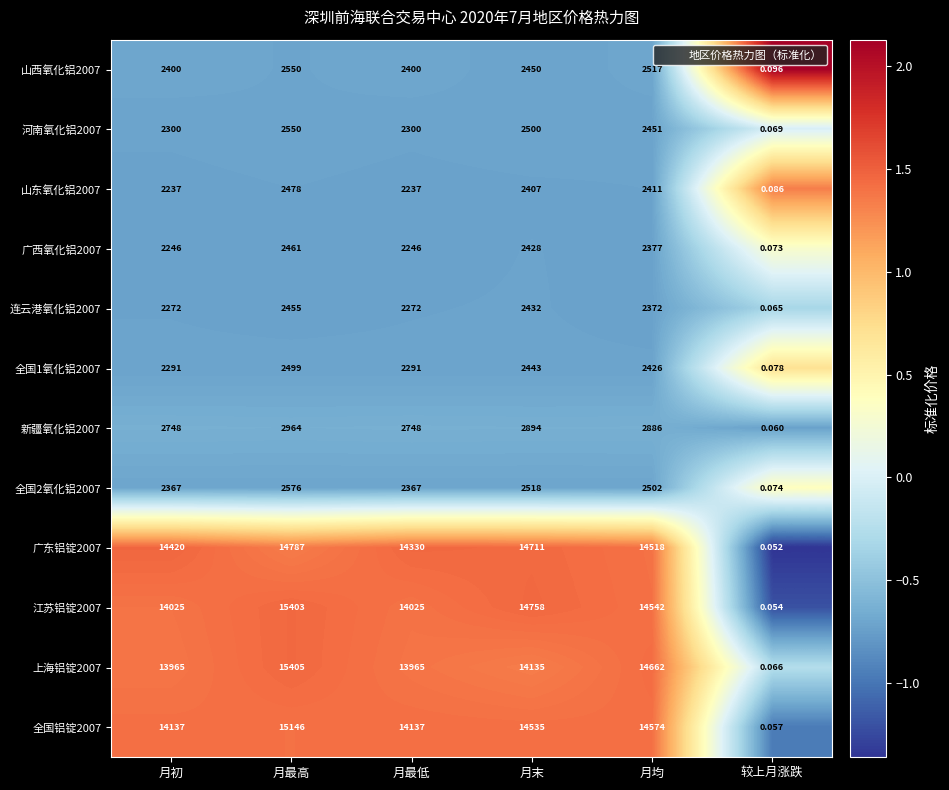

Which category has the highest value across all series?

月最高